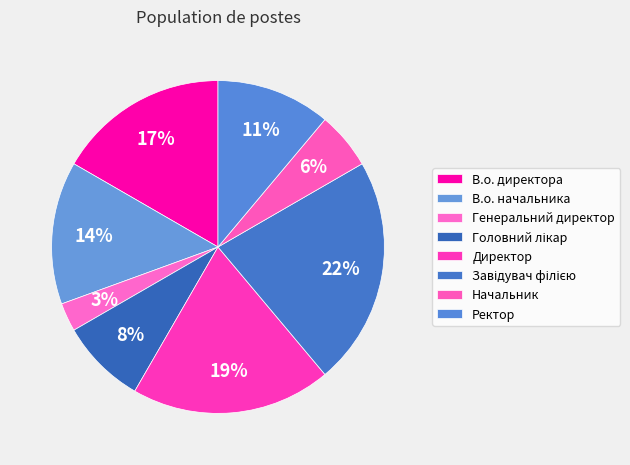

True or false: Генеральний директор accounts for 3% of the total.

True